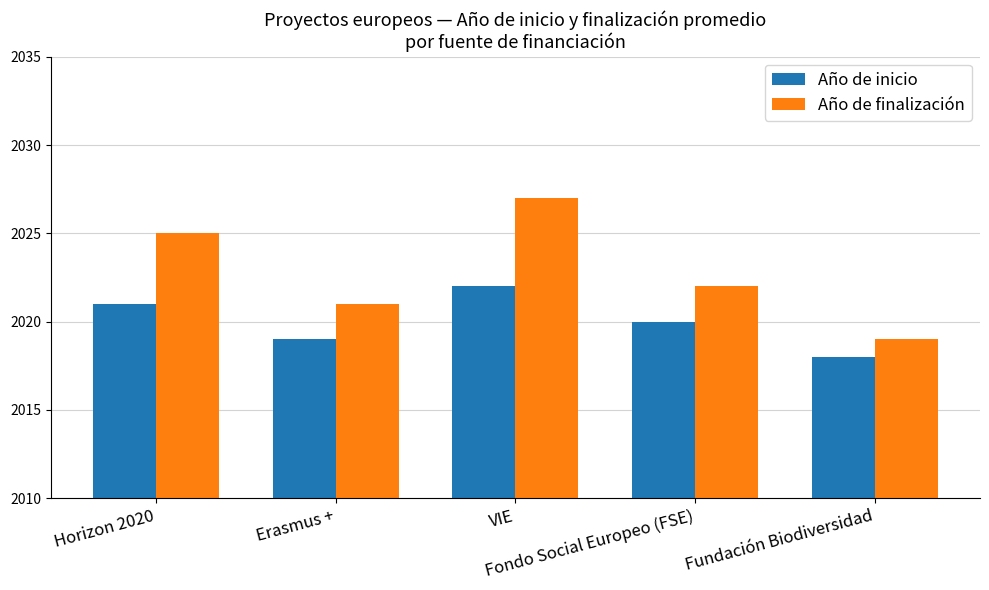

What is the average value of the Año de inicio series?

2020